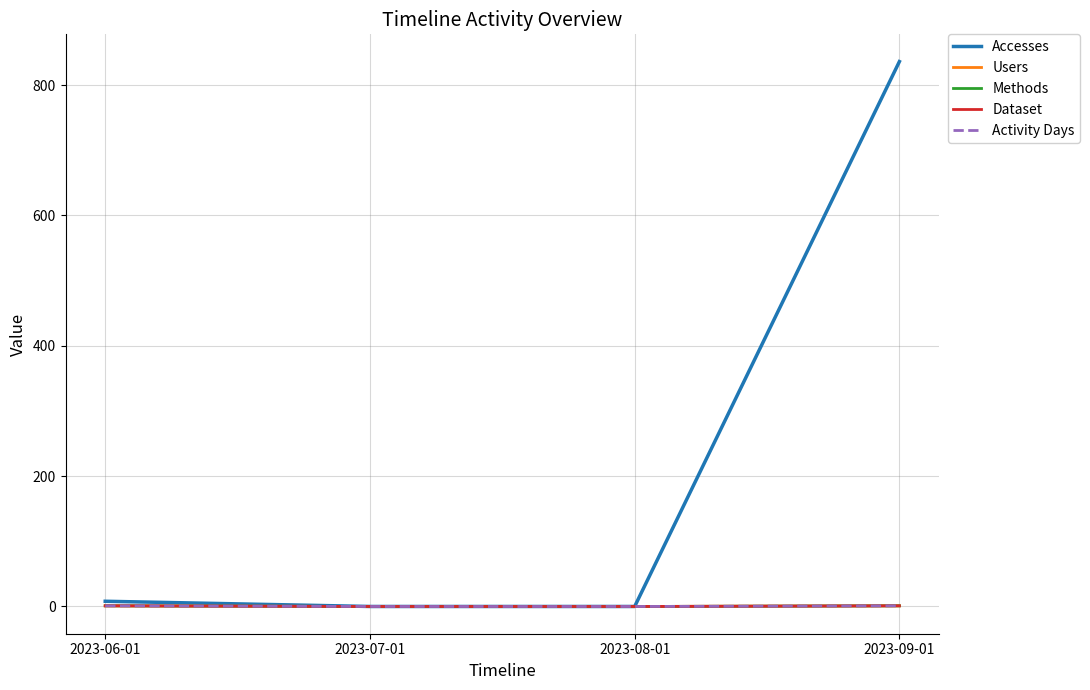

Does the chart have visible grid lines?

Yes